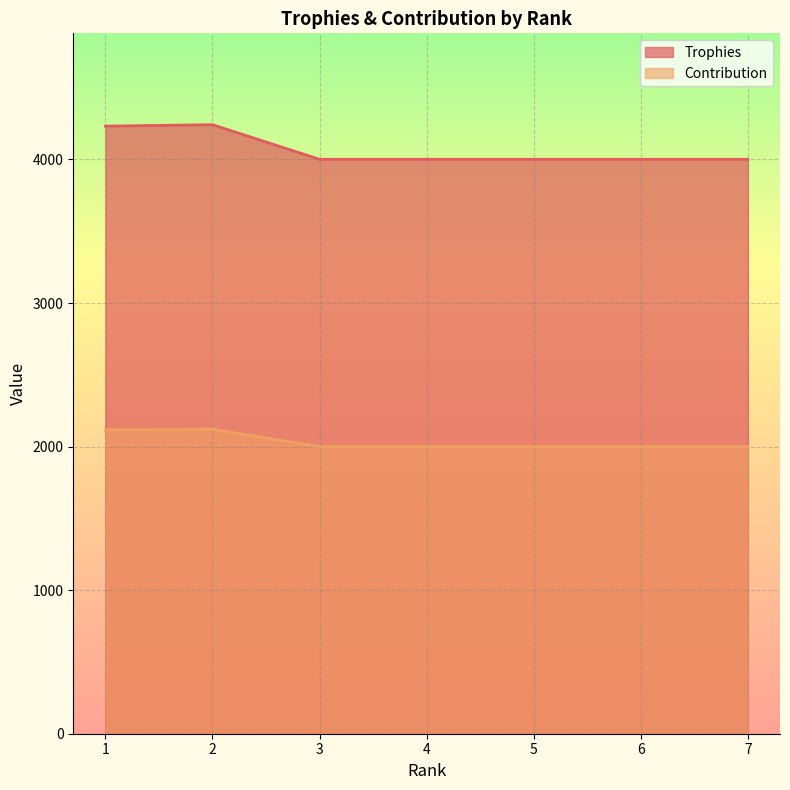

How many lines are shown in the chart?

2